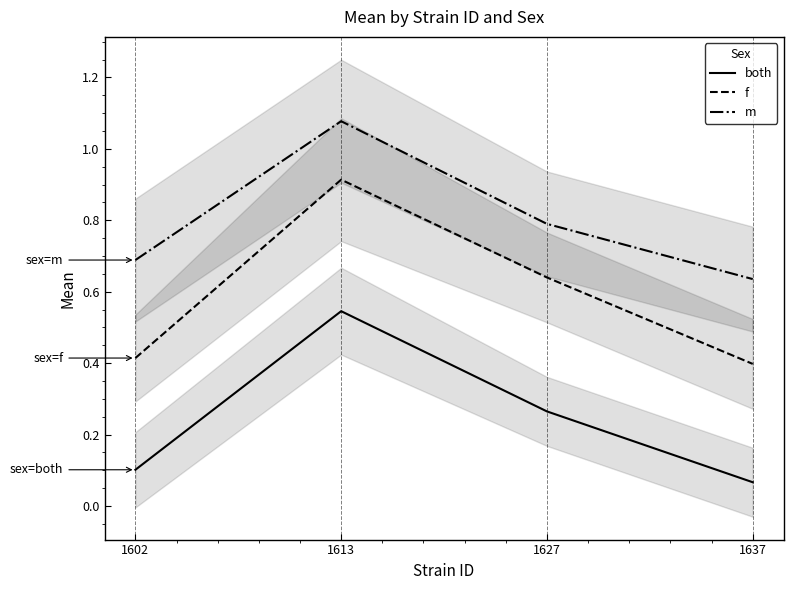

How many categories are shown in the chart?

4